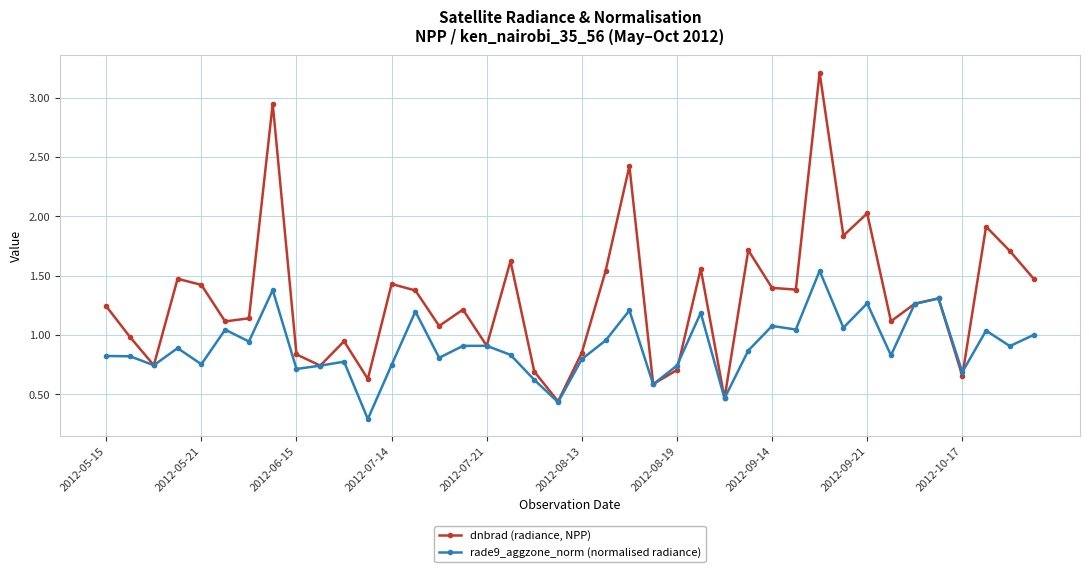

What is the lowest value of the rade9_aggzone_norm (normalised radiance) series?

0.3